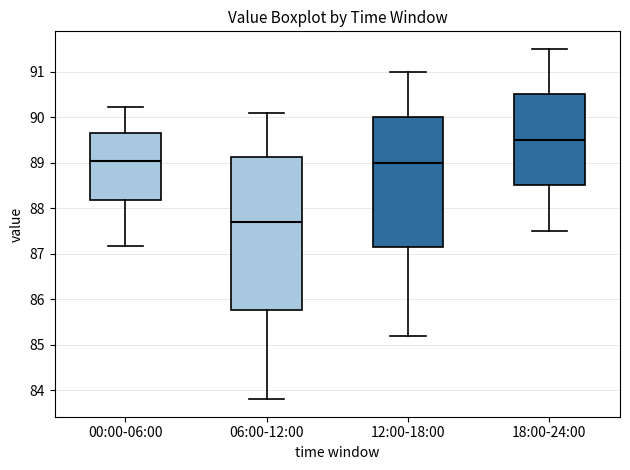

Which box is the tallest, from its lower edge to its upper edge?

06:00-12:00